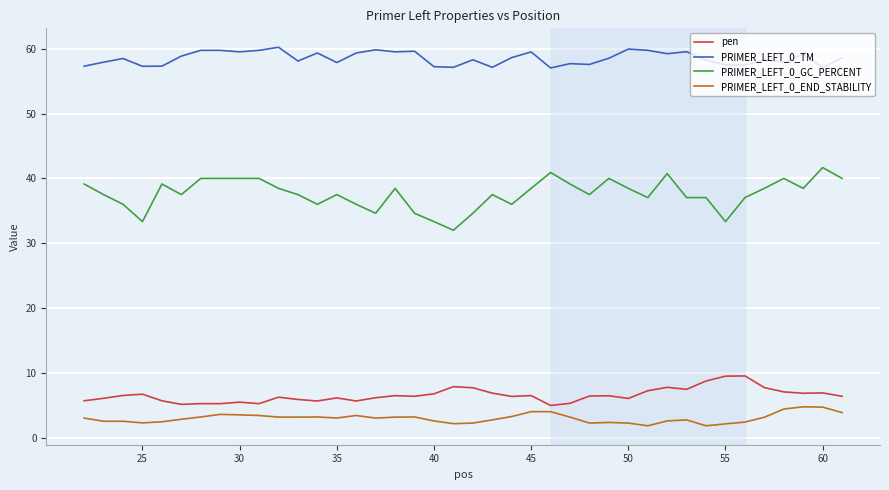

True or false: PRIMER_LEFT_0_TM and PRIMER_LEFT_0_END_STABILITY intersect in this chart.

False